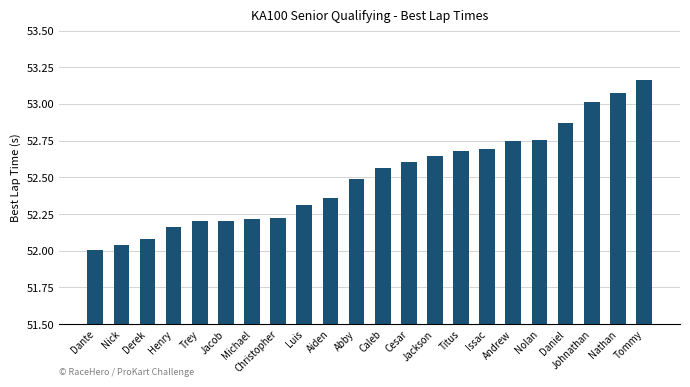

True or false: the data shows 52.2 at Trey.

True